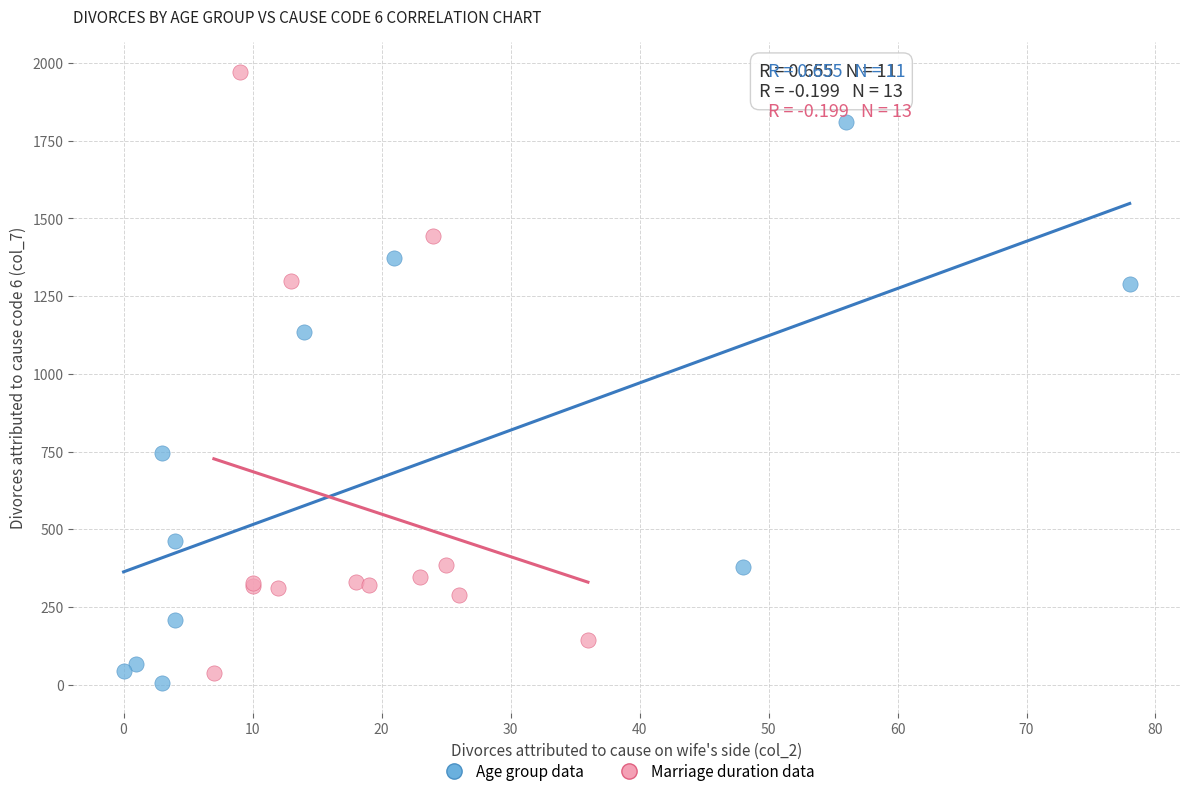

Which series reaches the maximum Y coordinate?

Marriage duration data